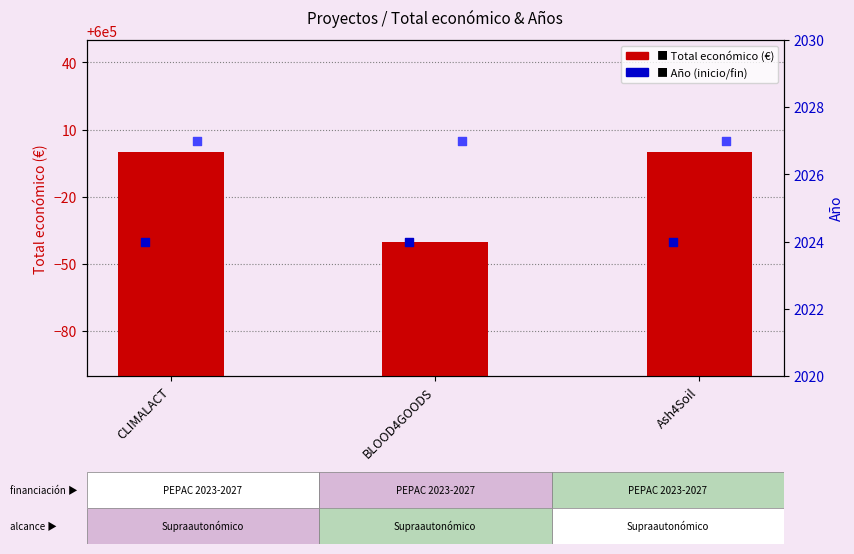

Is the value of Año de inicio at BLOOD4GOODS greater than the value of Total económico (€) at CLIMALACT?

No